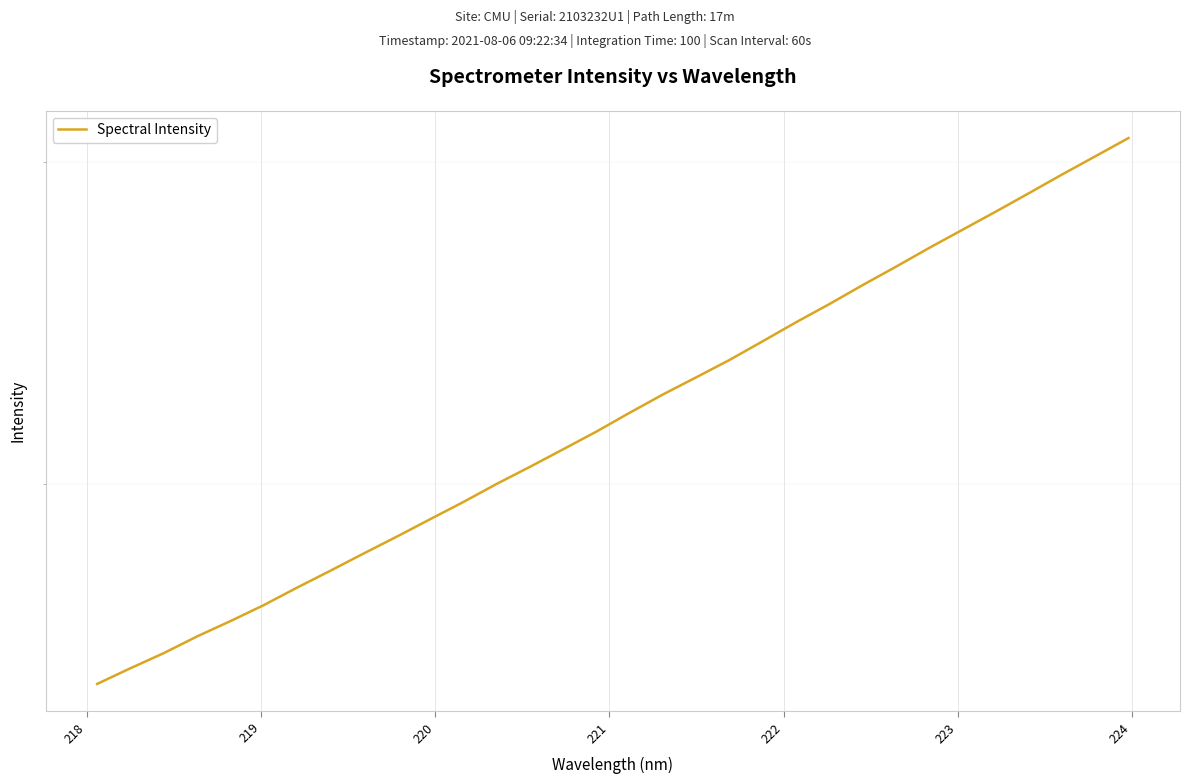

The chart shows a value of 652.0 at 217. True or false?

False